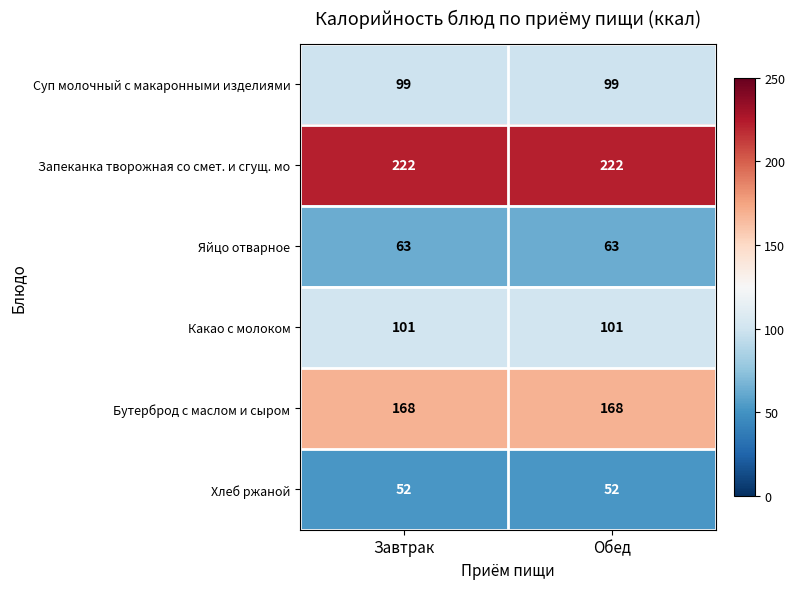

How many categories are shown in the chart?

2